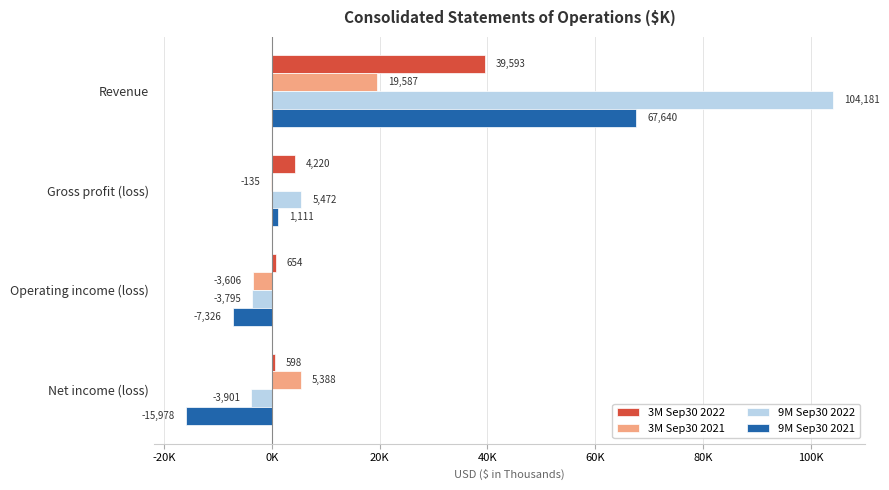

What are all the series names shown in the legend?

3M Sep30 2022, 3M Sep30 2021, 9M Sep30 2022, 9M Sep30 2021